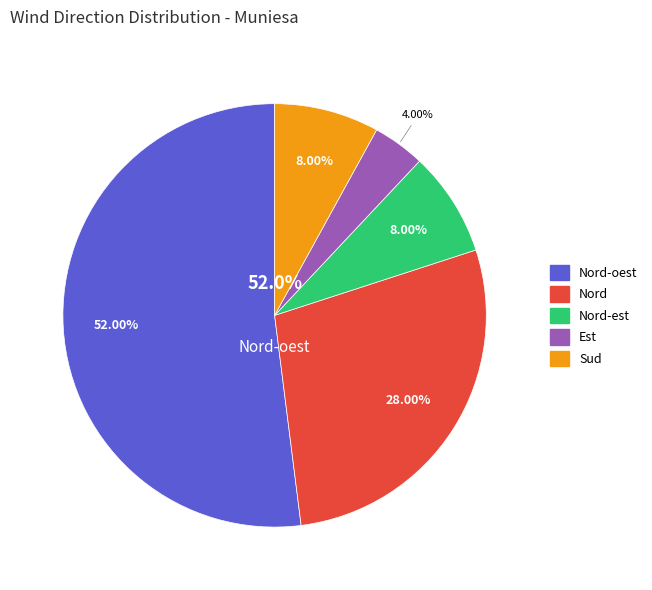

To the nearest percent, what is the difference between the Nord-est and Est slice percentages?

4%